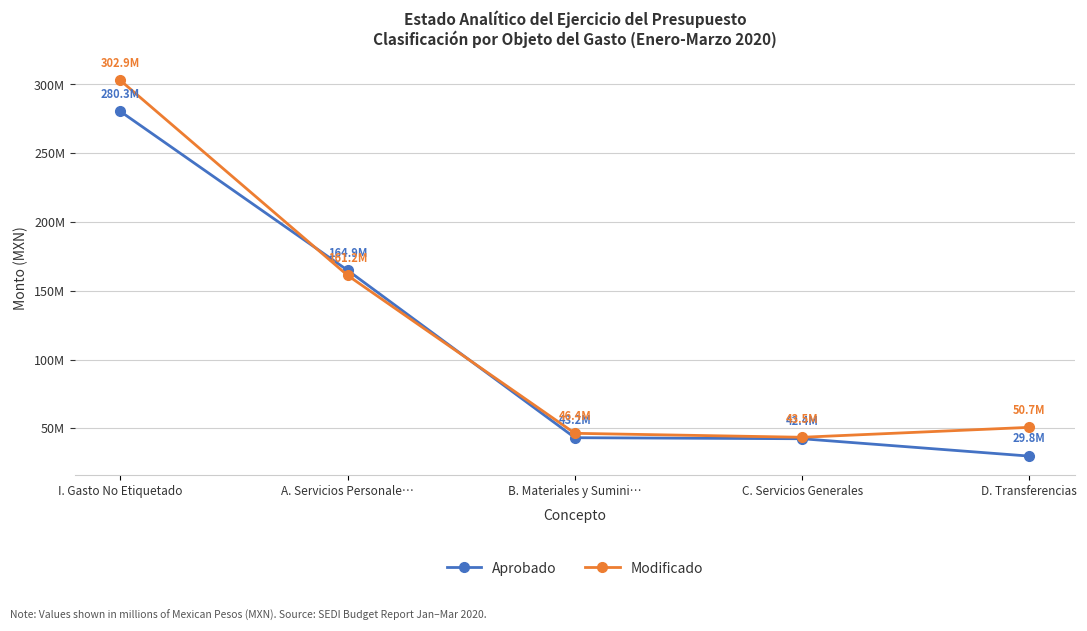

Is this an area chart (filled region under the line)?

No